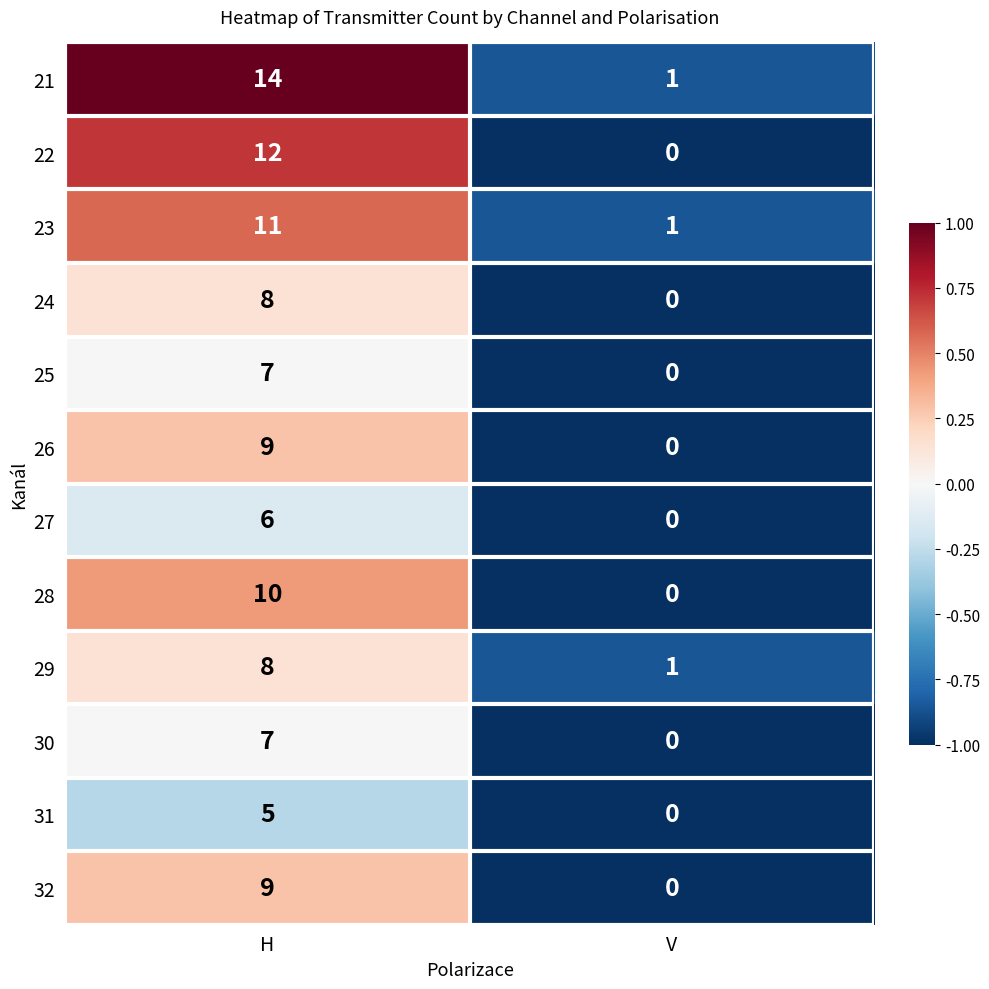

Which category has the lowest value across all series?

V